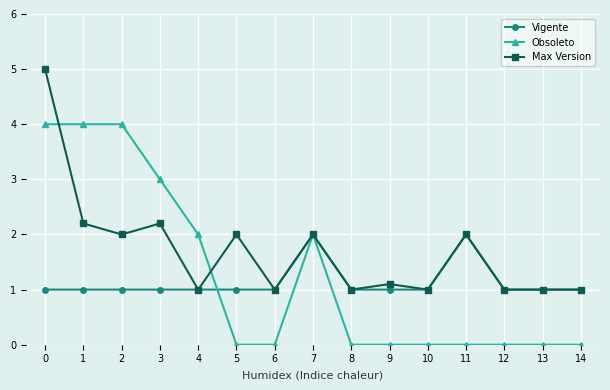

True or false: Max Version has a value of 5.0 at 0.

True